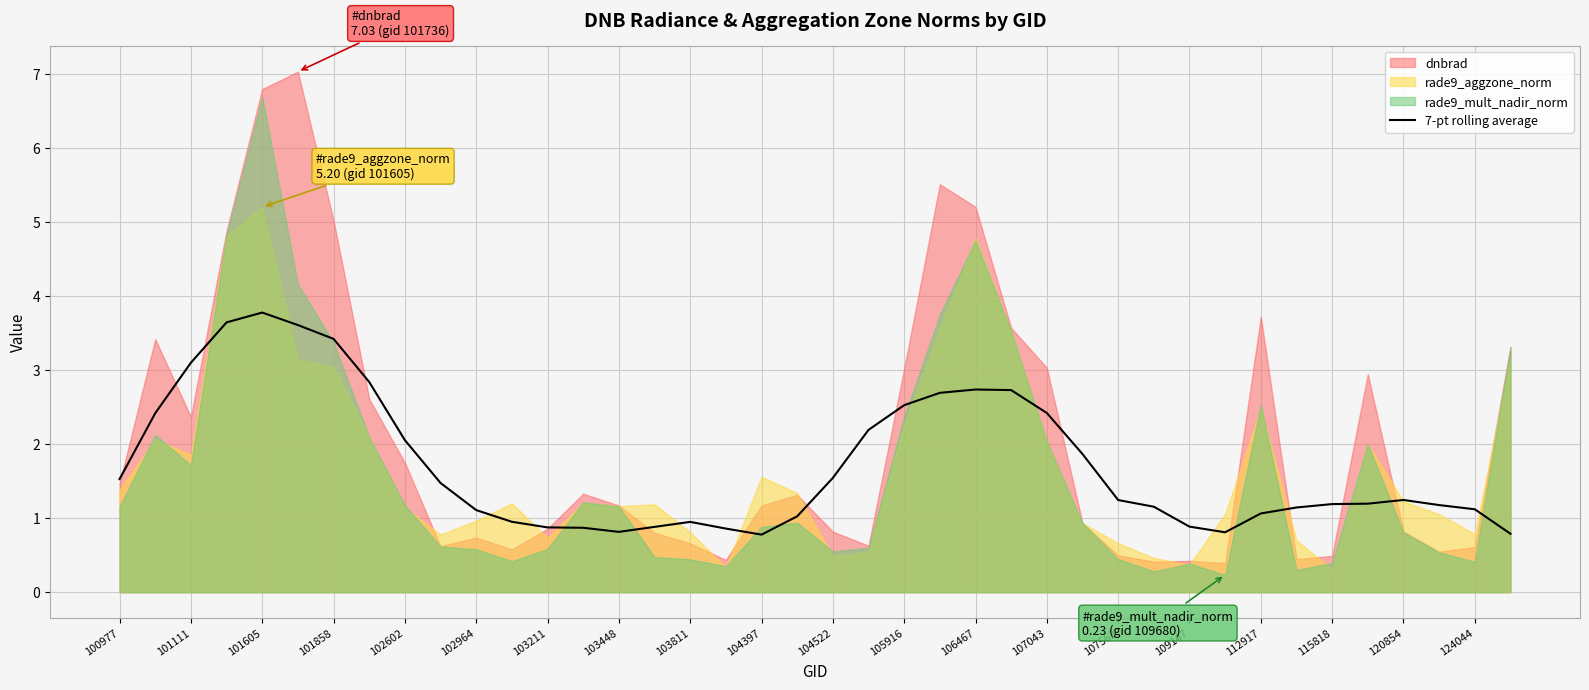

True or false: 7-pt rolling average has a value of 1.2 at 107562.

True